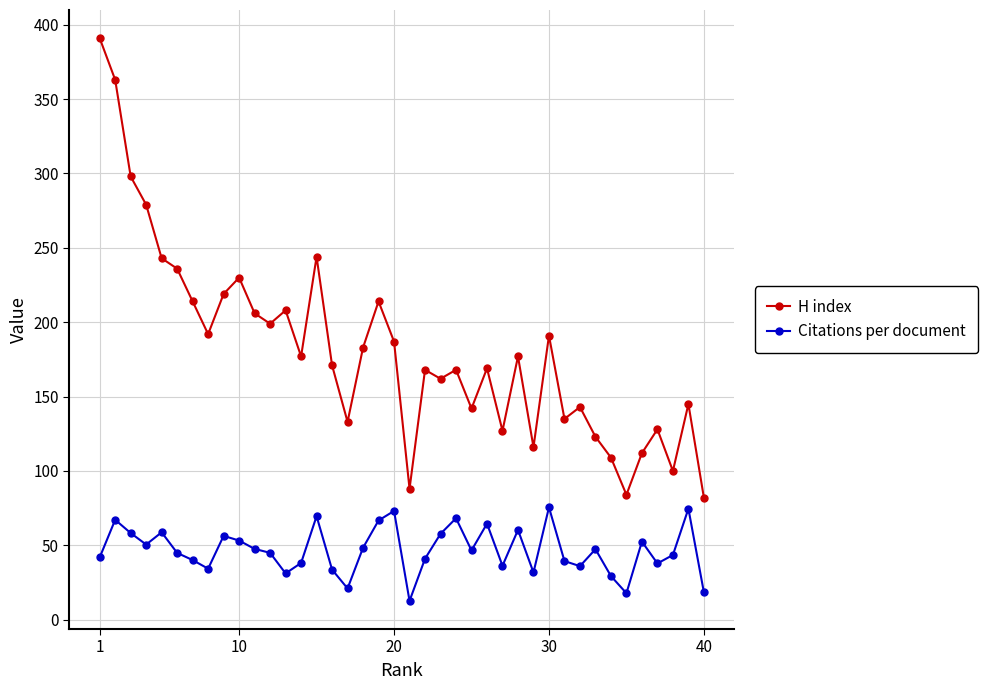

What is the maximum value shown in the chart?

391.0